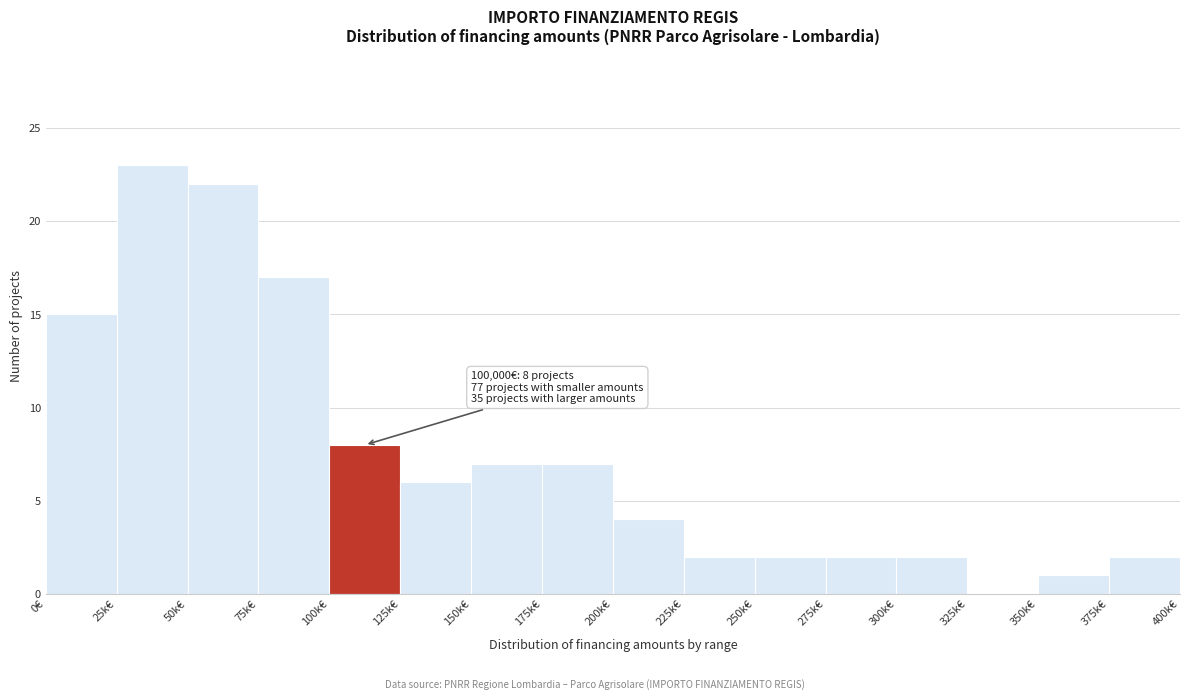

Reading left to right, transcribe all the data shown in this chart.

0€=15	25k€=23	50k€=22	75k€=17	100k€=8	125k€=6	150k€=7	175k€=7	200k€=4	225k€=2	250k€=2	275k€=2	300k€=2	325k€=0	350k€=1	375k€=2